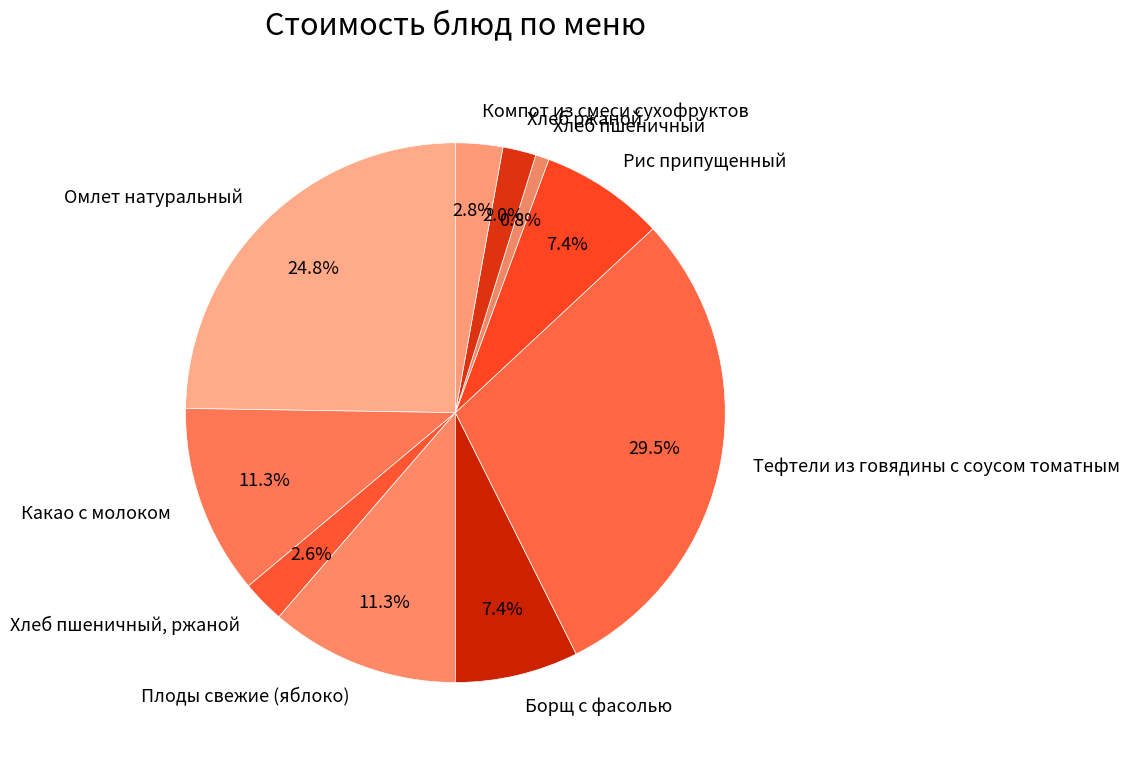

Which has a higher value, Хлеб ржаной or Рис припущенный?

Рис припущенный